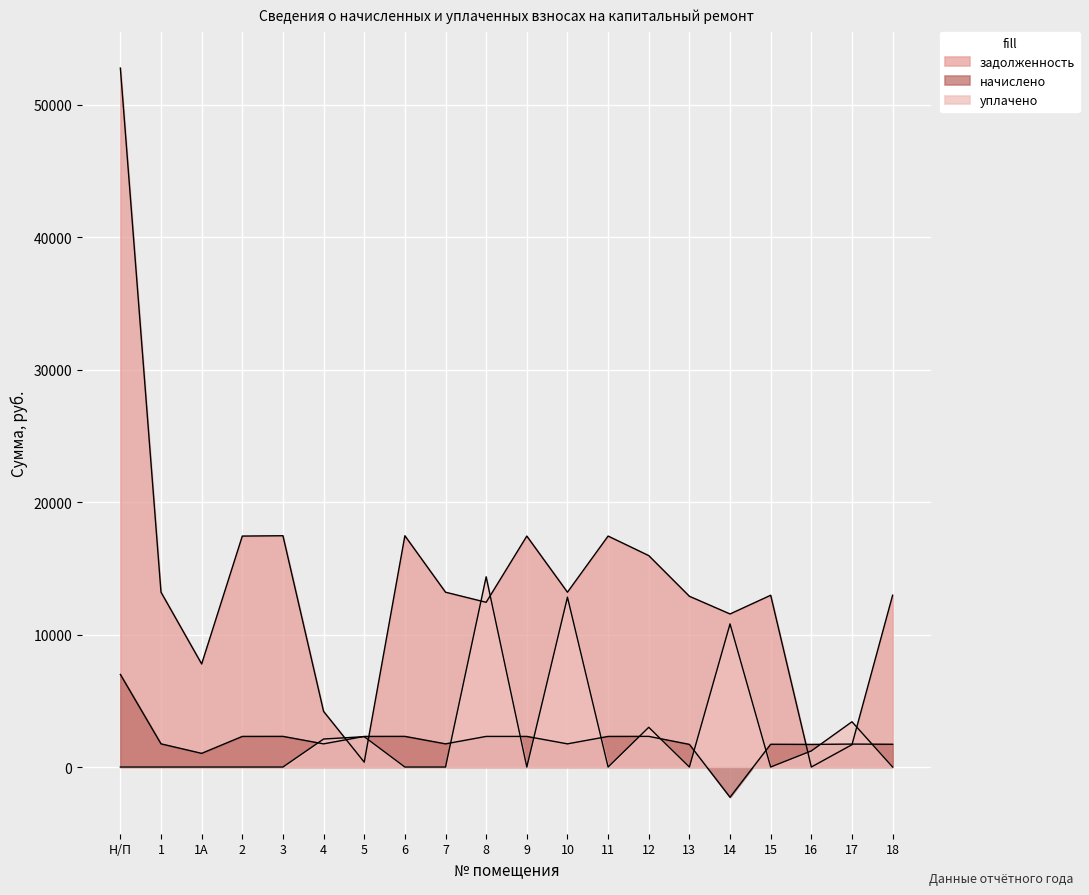

Reading right to left, list all the values displayed in this chart.

задолженность: 12968.4	1685.1	0.0	12968.4	11556.0	12891.4	15962.4	17436.7	13199.5	17436.7	12436.7	13199.5	17462.4	366.7	4199.5	17462.4	17436.7	7781.0	13199.5	52772.4
начислено: 1718.0	1731.6	1707.8	1718.0	-2283.8	1707.8	2313.4	2309.9	1748.6	2309.9	2309.9	1748.6	2313.4	2309.9	1748.6	2313.4	2309.9	1030.8	1748.6	6991.1
уплачено: 0.0	3416.7	1215.0	0.0	10807.7	0.0	3000.0	0.0	12828.0	0.0	14362.3	0.0	0.0	2291.6	2113.0	0.0	0.0	0.0	0.0	0.0